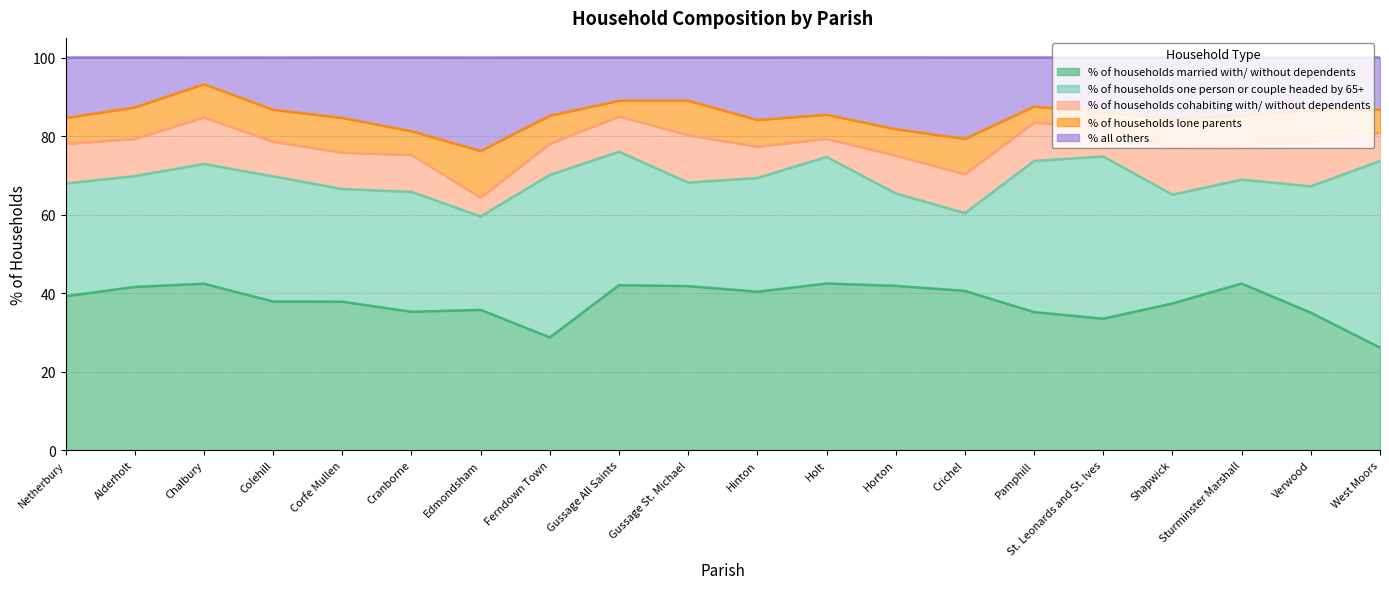

Rank the categories by % of households married with/ without dependents value from lowest to highest.

West Moors, Ferndown Town, St. Leonards and St. Ives, Verwood, Pamphill, Cranborne, Edmondsham, Shapwick, Corfe Mullen, Colehill, Netherbury, Hinton, Crichel, Alderholt, Gussage St. Michael, Horton, Gussage All Saints, Chalbury, Holt, Sturminster Marshall